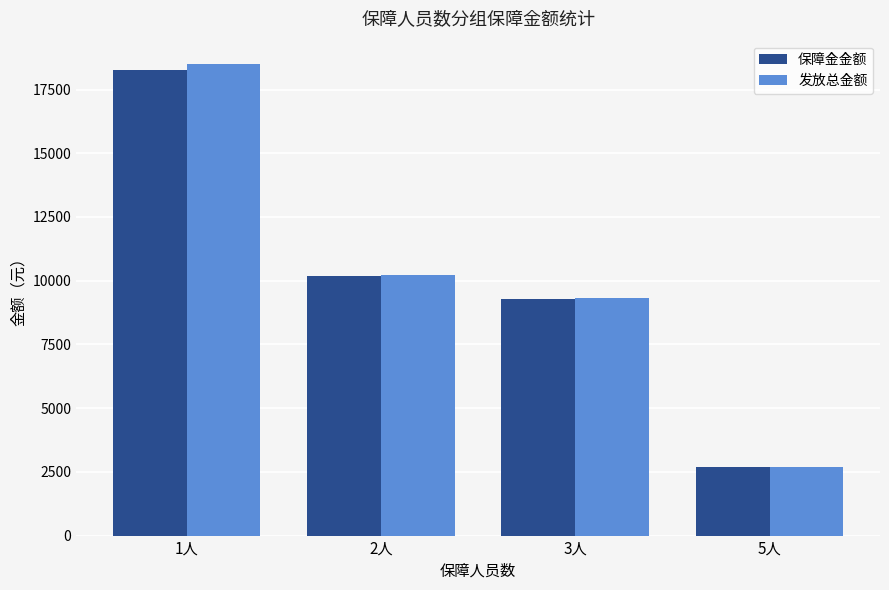

What is the label of the 3rd bar from the left?

3人